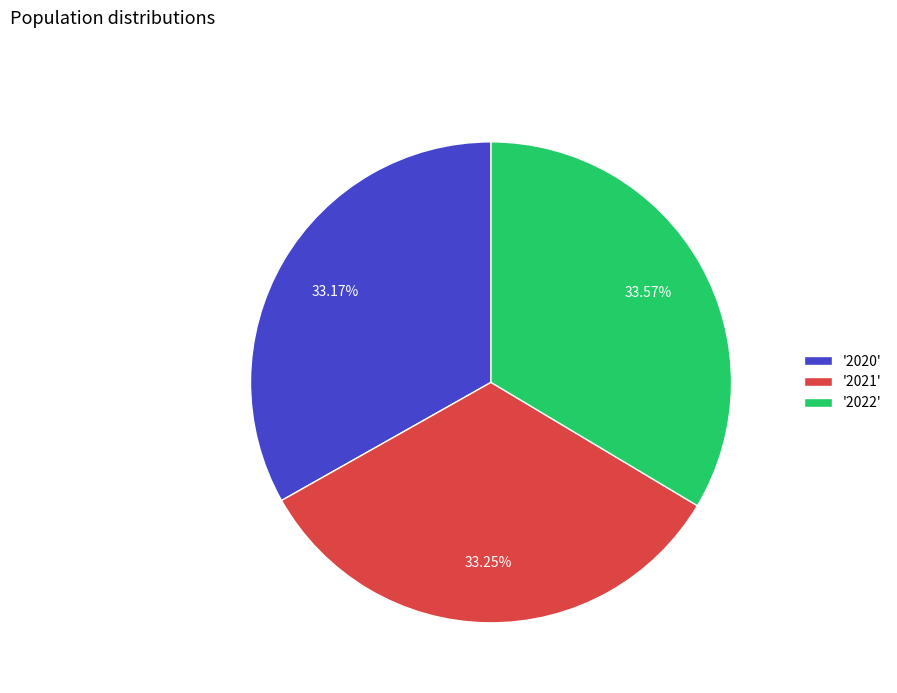

What is the ratio of the value at '2021' to the value at '2020'?

1.0